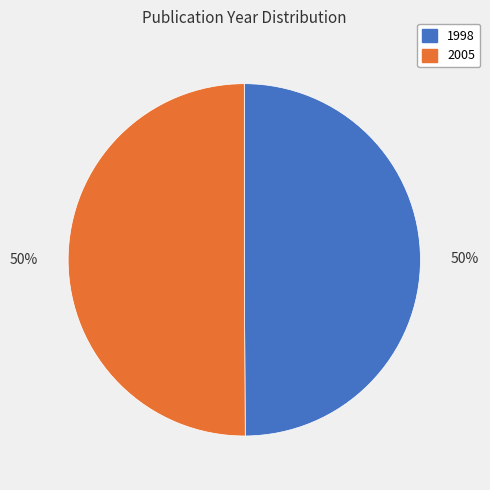

To the nearest percent, what is the average slice percentage?

50%